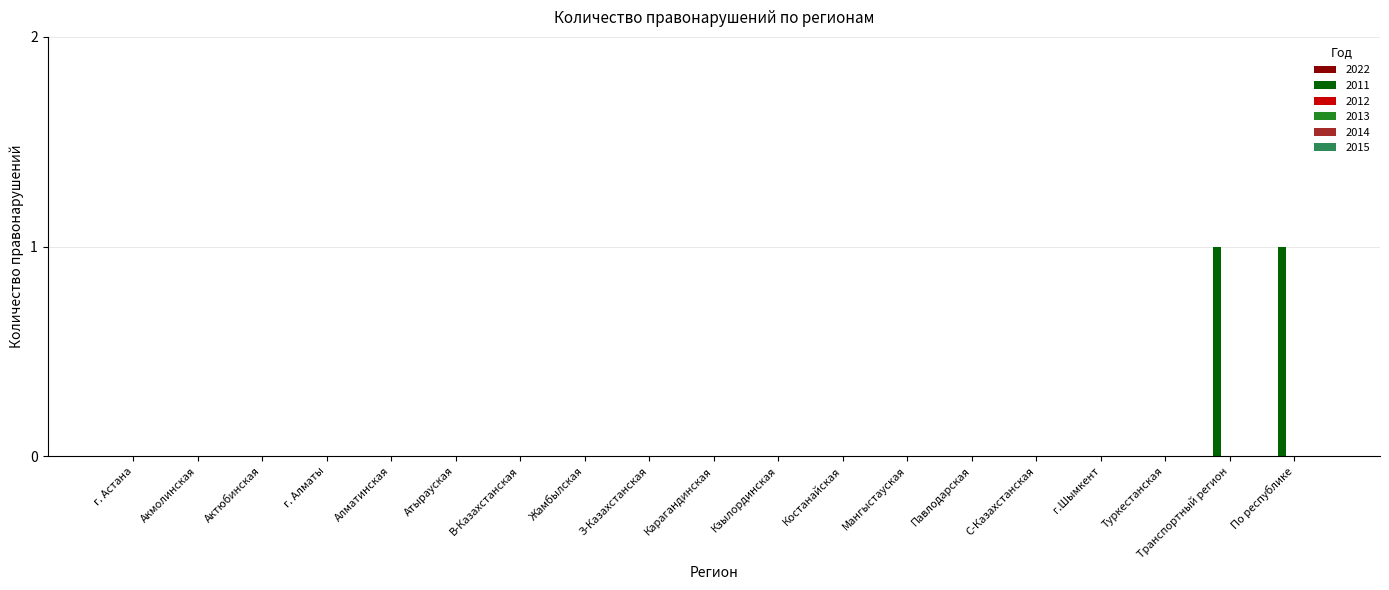

Are the bars horizontal?

No